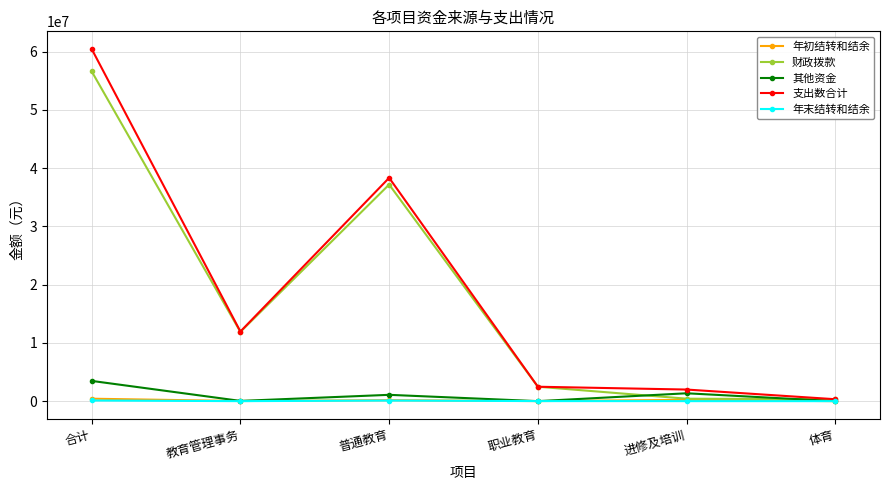

Which series changed the most between 合计 and 进修及培训?

支出数合计